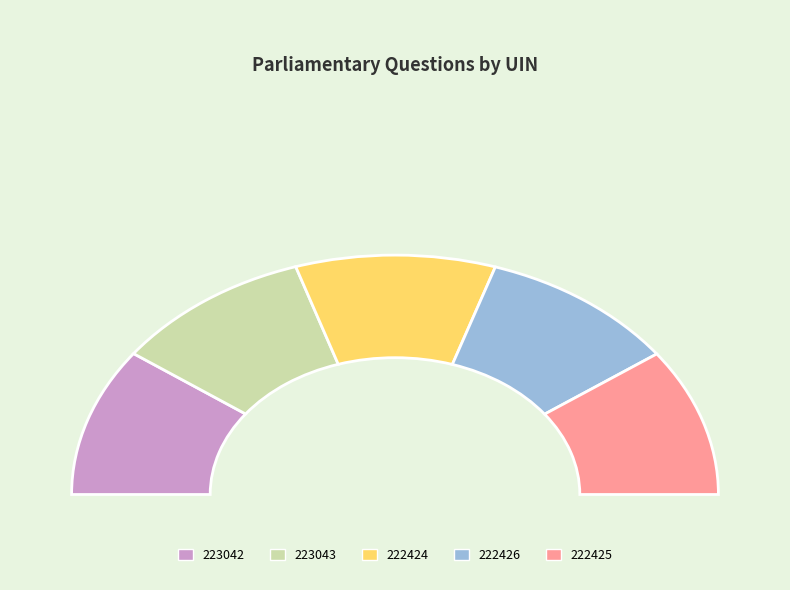

Count the number of slices in the pie.

5